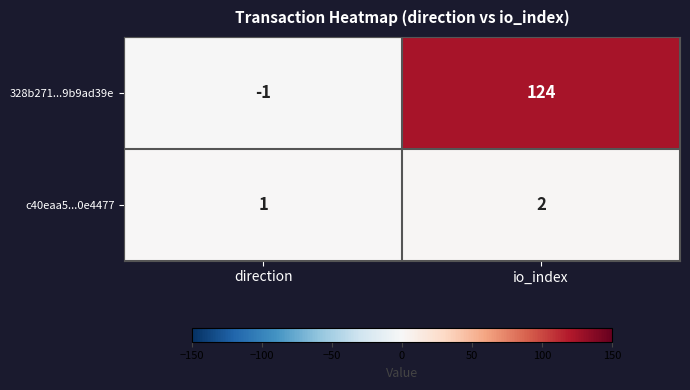

Which series has the largest range (max minus min)?

328b271...9b9ad39e